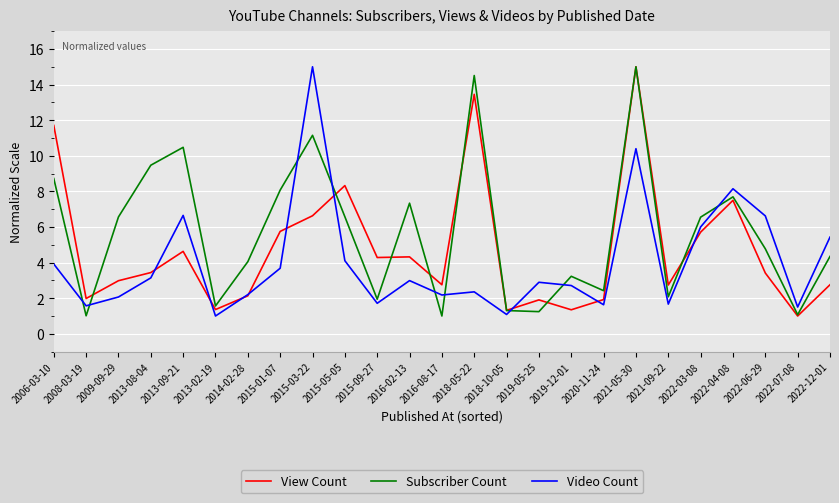

What is the approximate value of Video Count at 2022-03-08?

6.0